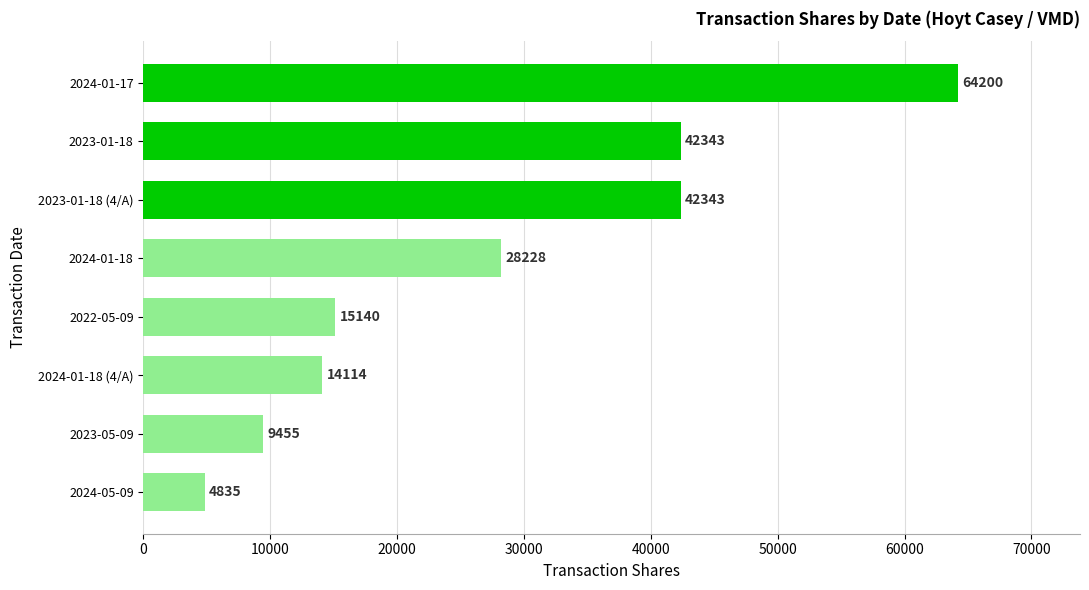

Which has a higher value, 2024-01-17 or 2024-01-18?

2024-01-17